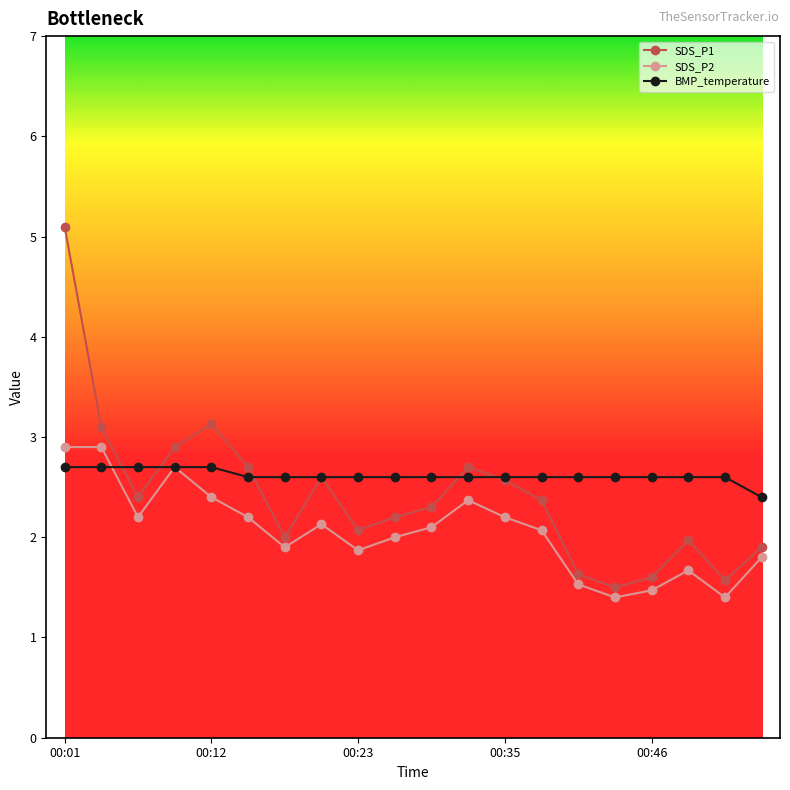

What are all the series names shown in the legend?

SDS_P1, SDS_P2, BMP_temperature